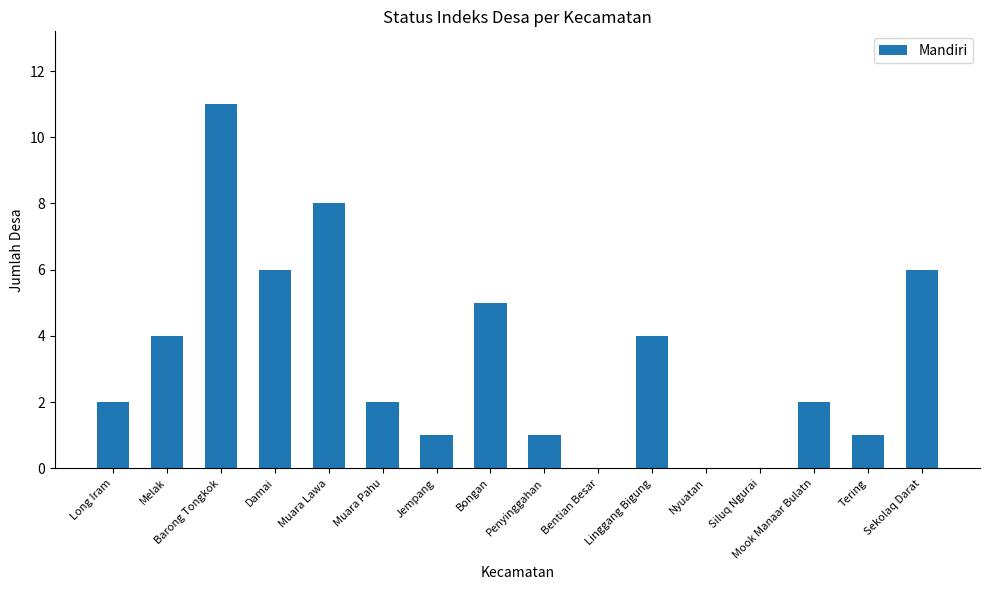

Reading left to right, what are all the values shown in this chart?

Long Iram=2	Melak=4	Barong Tongkok=11	Damai=6	Muara Lawa=8	Muara Pahu=2	Jempang=1	Bongan=5	Penyinggahan=1	Bentian Besar=0	Linggang Bigung=4	Nyuatan=0	Siluq Ngurai=0	Mook Manaar Bulatn=2	Tering=1	Sekolaq Darat=6